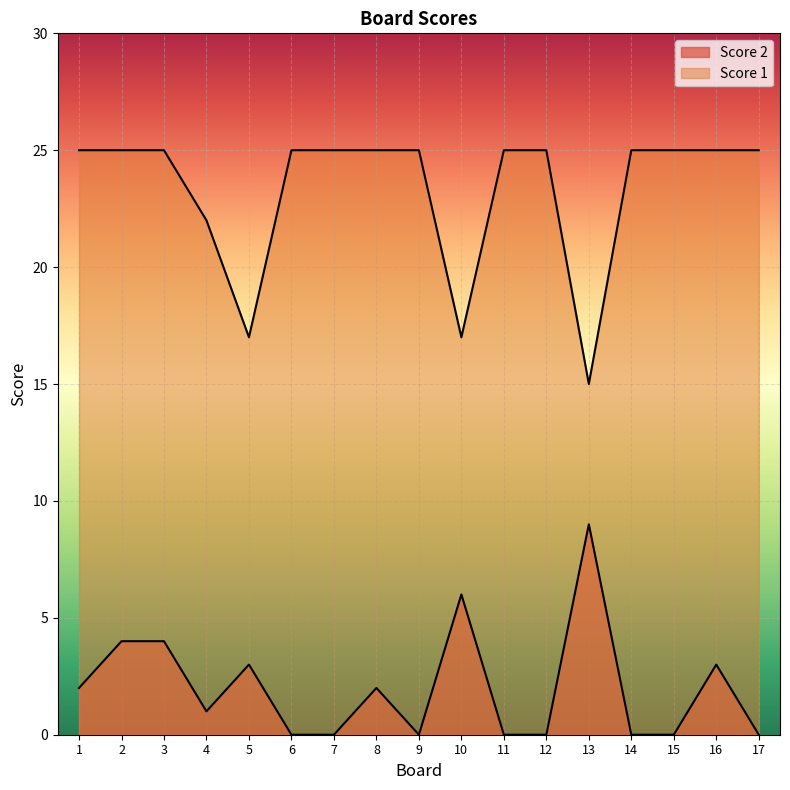

How many lines are shown in the chart?

2